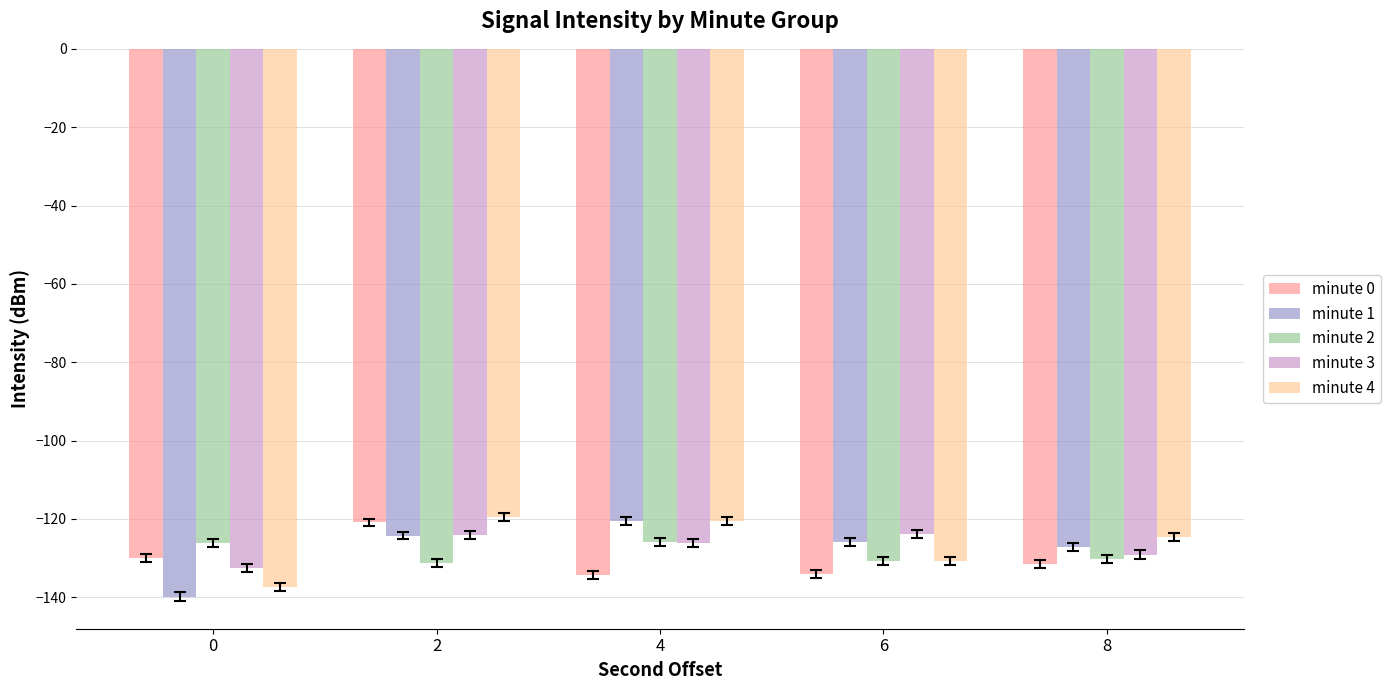

What is the spread (max minus min) of values at 4?

13.9